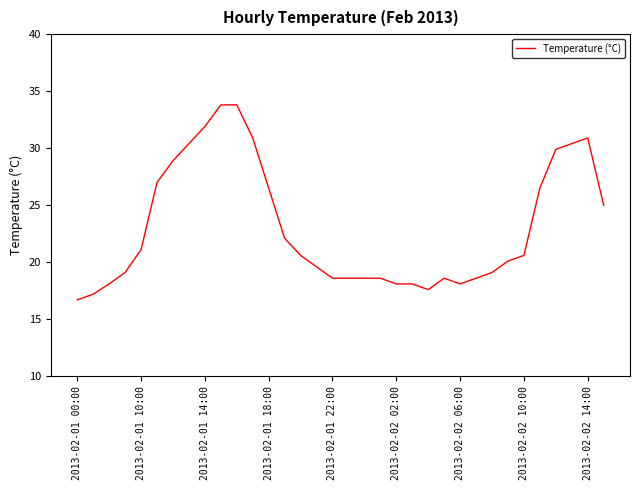

What is the difference between the maximum and minimum values?

17.1